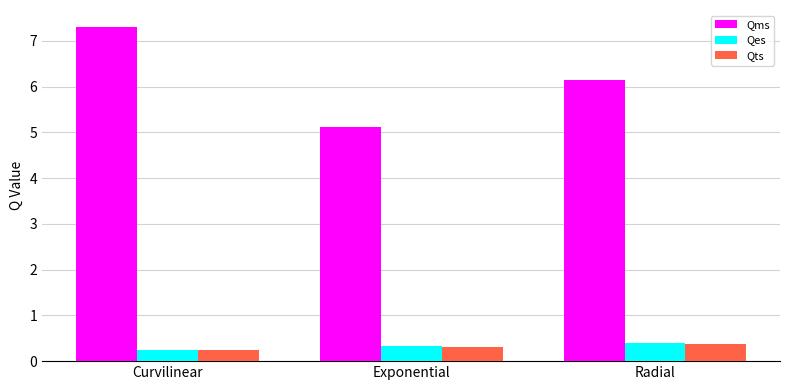

Which series has the largest range (max minus min)?

Qms